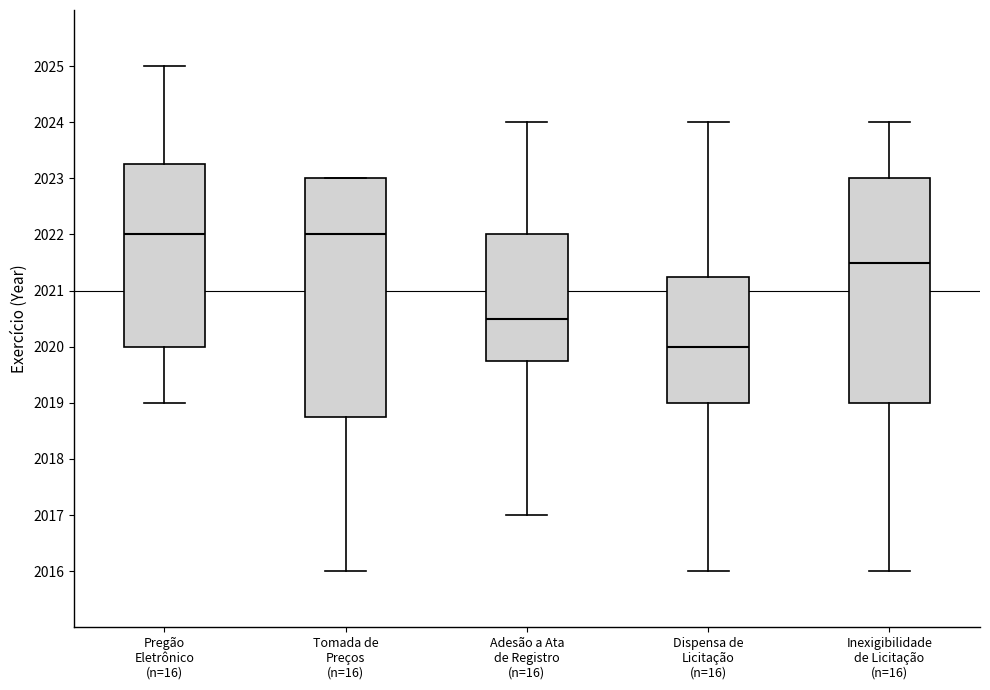

Reading left to right, read every box against the y-axis: the position of its median line, the range the box covers, and the ends of its whiskers. The values are not printed on the chart, so give them approximately, as read against the axis.

Pregão Eletrônico (n=16): median 2022.0, box 2020.0 to 2023.3, whiskers 2019.0 to 2025.0
Tomada de Preços (n=16): median 2022.0, box 2018.8 to 2023.0, whiskers 2016.0 to 2023.0
Adesão a Ata de Registro (n=16): median 2020.5, box 2019.8 to 2022.0, whiskers 2017.0 to 2024.0
Dispensa de Licitação (n=16): median 2020.0, box 2019.0 to 2021.3, whiskers 2016.0 to 2024.0
Inexigibilidade de Licitação (n=16): median 2021.5, box 2019.0 to 2023.0, whiskers 2016.0 to 2024.0